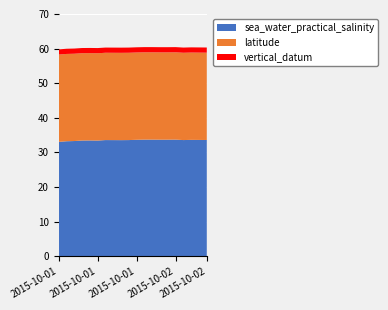

Reading right to left, transcribe all the data shown in this chart.

sea_water_practical_salinity: 33.6	33.6	33.6	33.6	33.7	33.7	33.7	33.7	33.7	33.7	33.6	33.6	33.6	33.6	33.5	33.5	33.5	33.3	33.2	33.1
latitude: 25.2	25.2	25.2	25.2	25.2	25.2	25.2	25.2	25.2	25.2	25.2	25.2	25.2	25.2	25.2	25.2	25.2	25.2	25.2	25.2
vertical_datum: 1.5	1.5	1.5	1.5	1.5	1.5	1.5	1.5	1.5	1.5	1.5	1.5	1.5	1.5	1.5	1.5	1.5	1.5	1.5	1.5